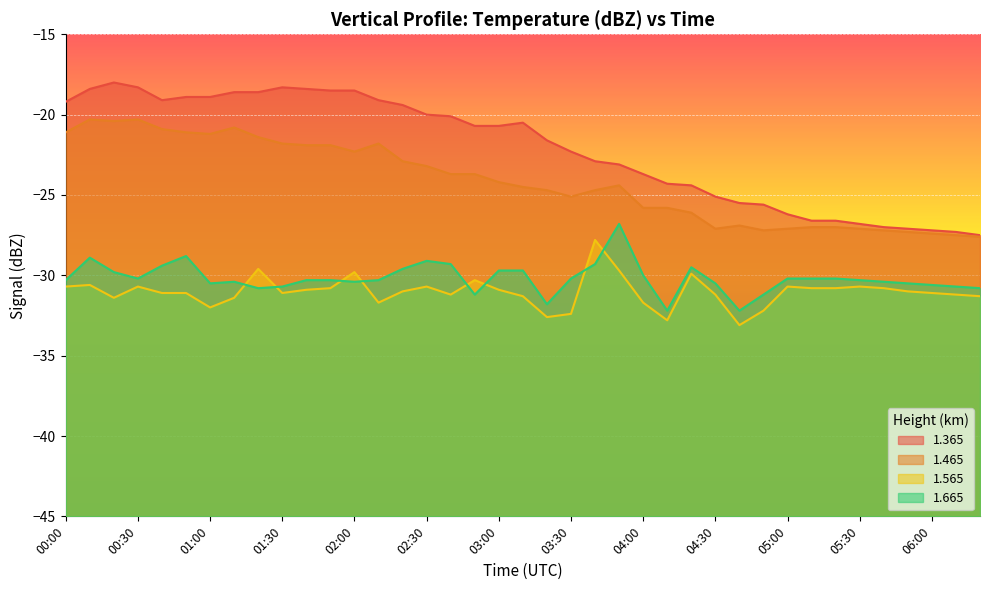

Between 05:50 and 06:10, which series saw the biggest shift?

1.365